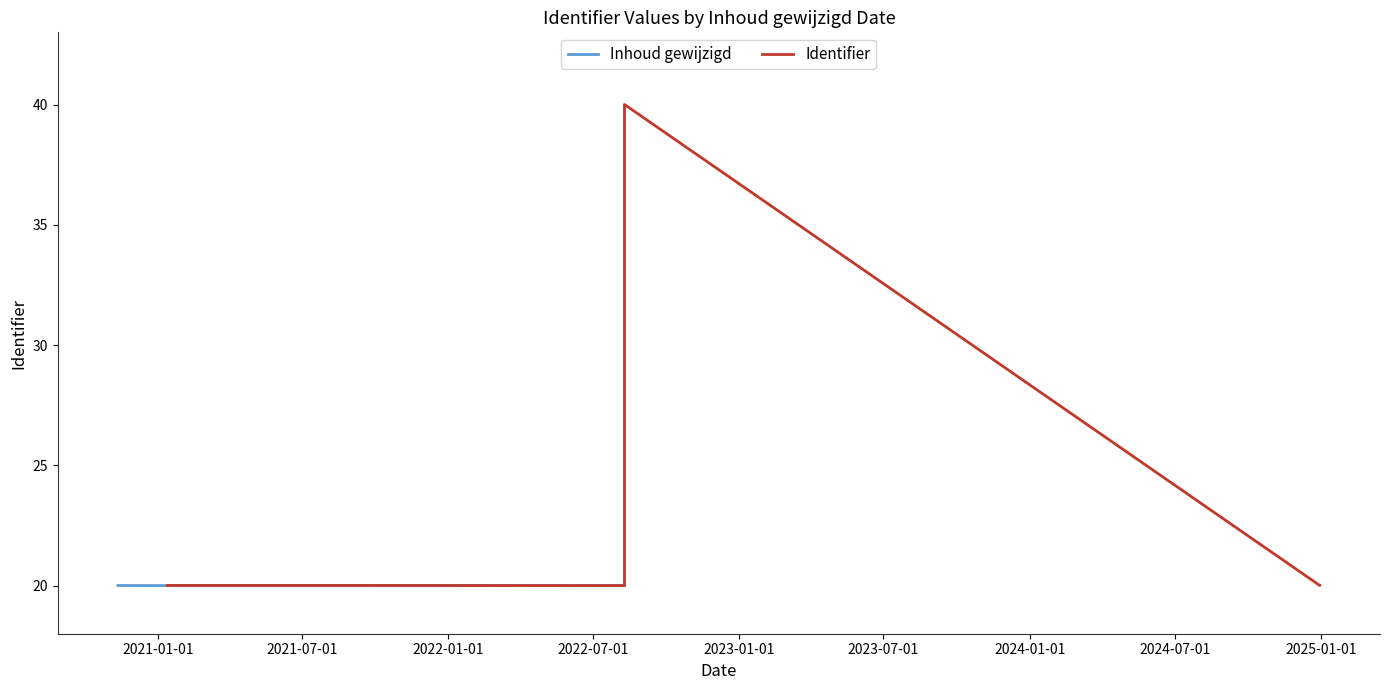

Reading left to right, what are all the values shown in this chart?

Inhoud gewijzigd: 20.0	20.0	20.0	20.0	20.0	20.0	20.0	20.0	20.0	20.0
Identifier: 20.0	20.0	20.0	20.0	20.0	20.0	40.0	20.0	20.0	20.0